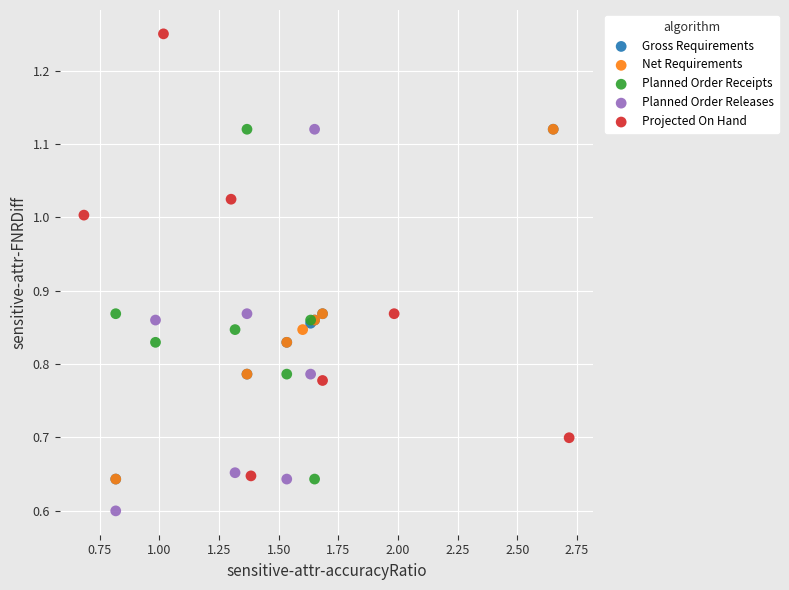

Which series contains the lowest Y value?

Planned Order Releases